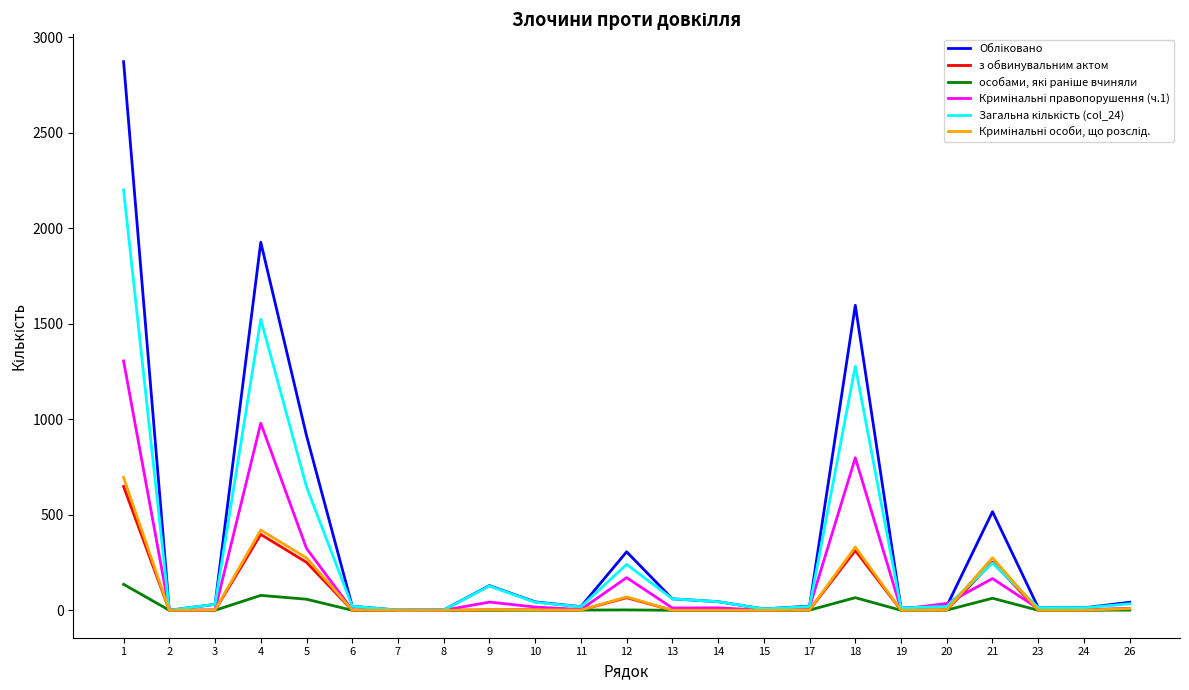

Which series ends up on top after the final intersection of Кримінальні правопорушення (ч.1) and Обліковано?

Обліковано